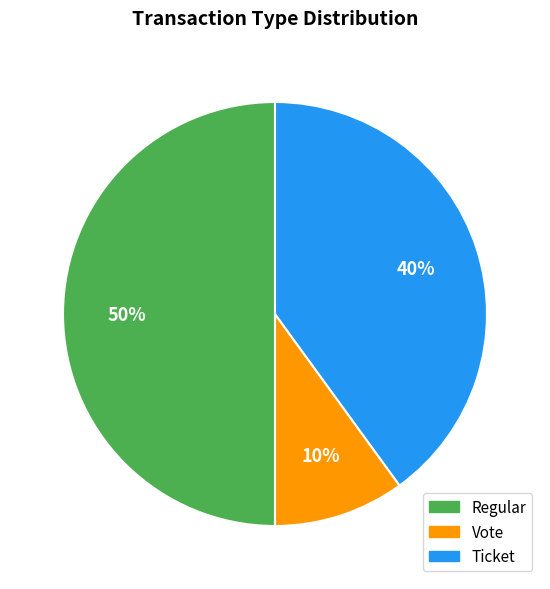

To the nearest percent, what is the difference between the largest and smallest slice percentages?

40%